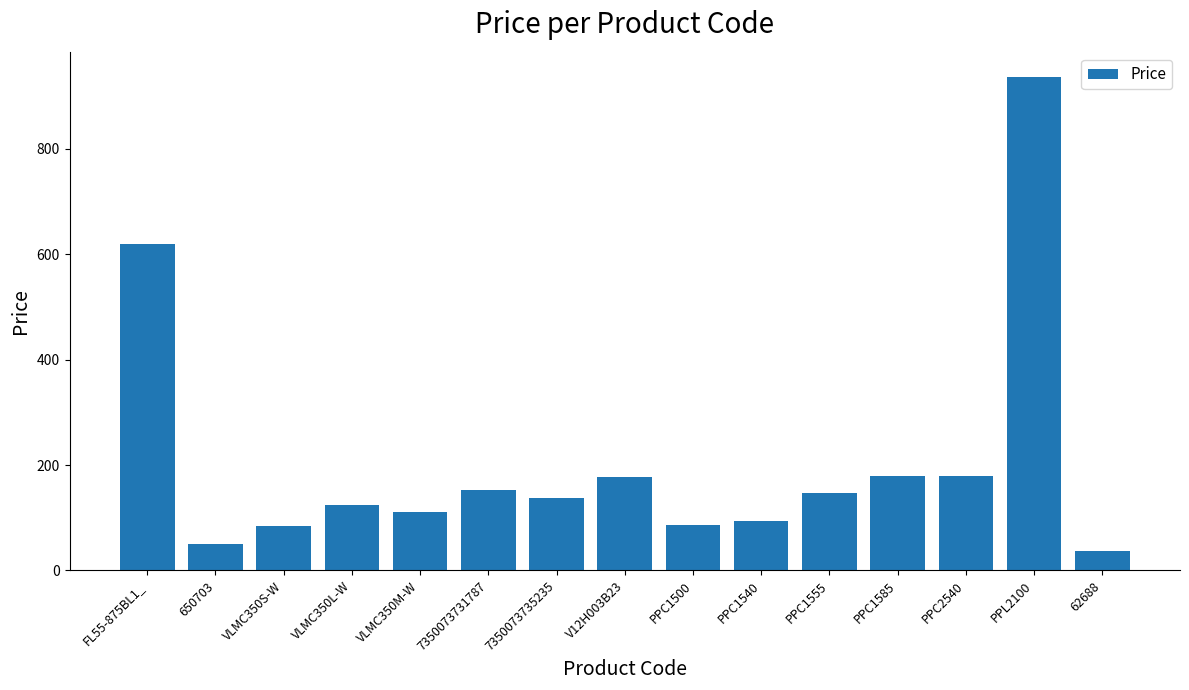

What is the value of the 3rd bar from the left?

84.5